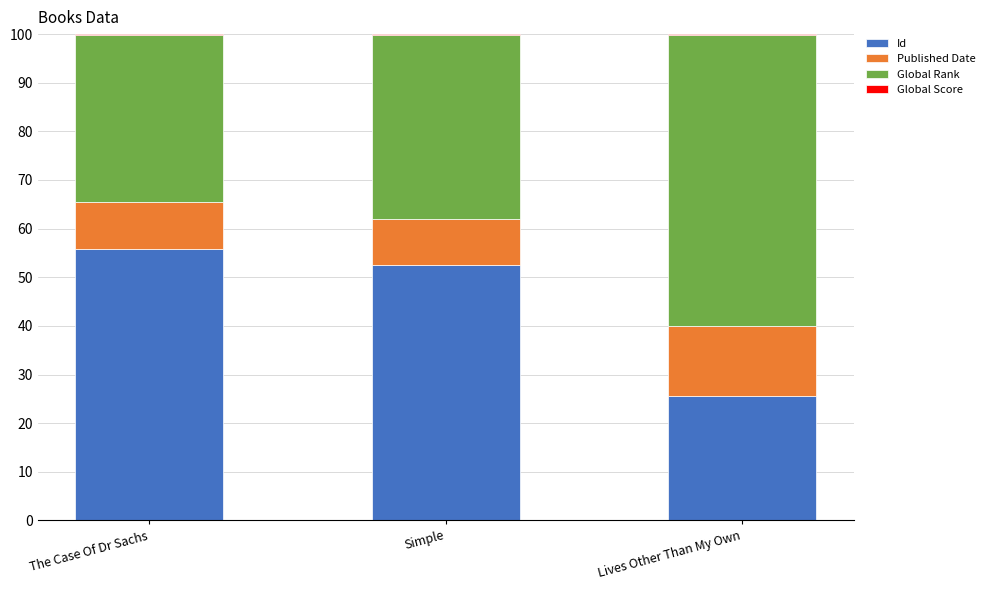

What is the sum of all Id values?

133.9